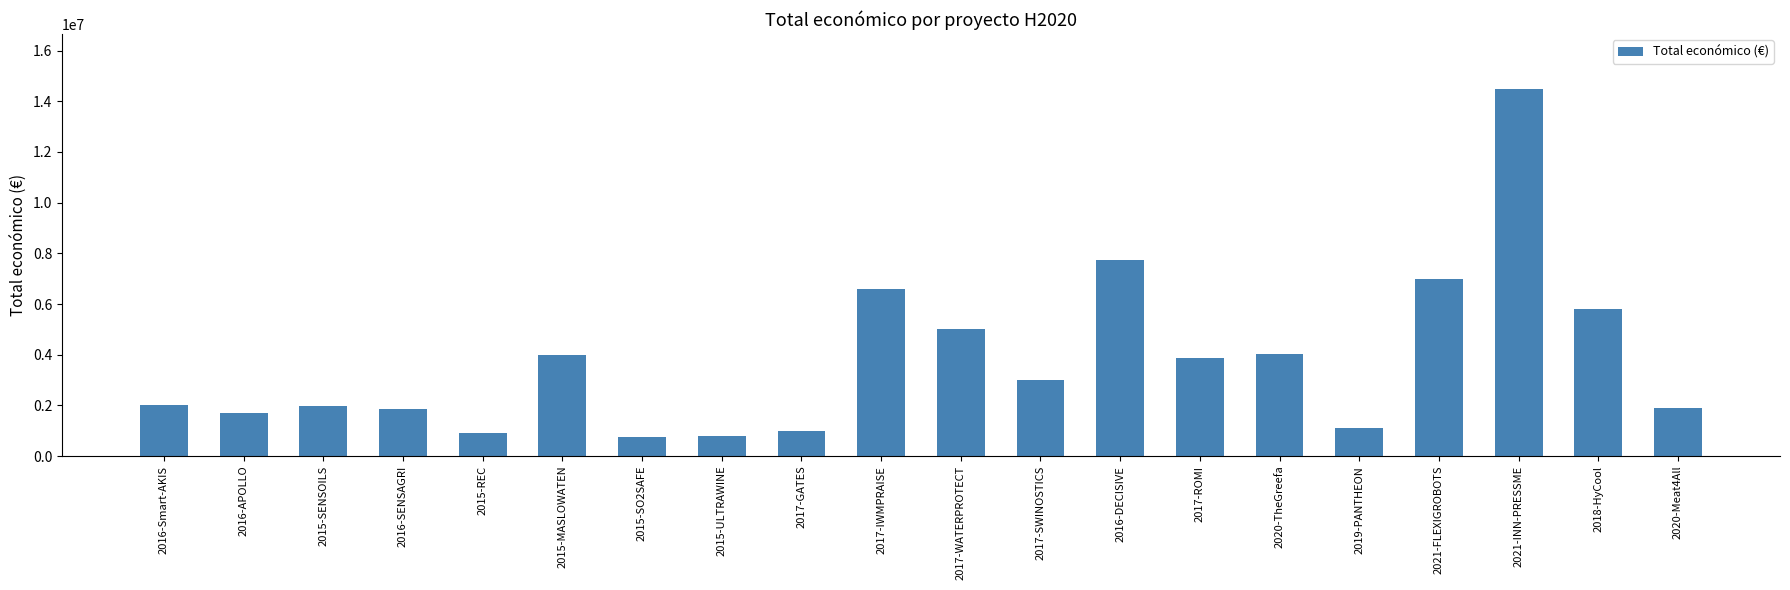

Where is the data nearest to the value 7614261?

2016-DECISIVE